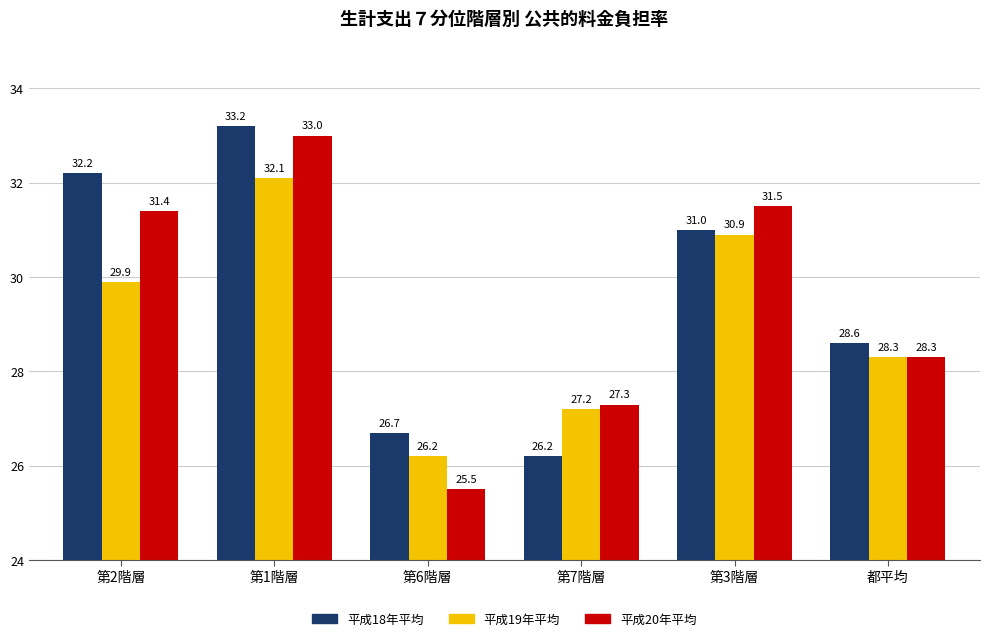

What is the label of the 2nd bar from the right?

第3階層